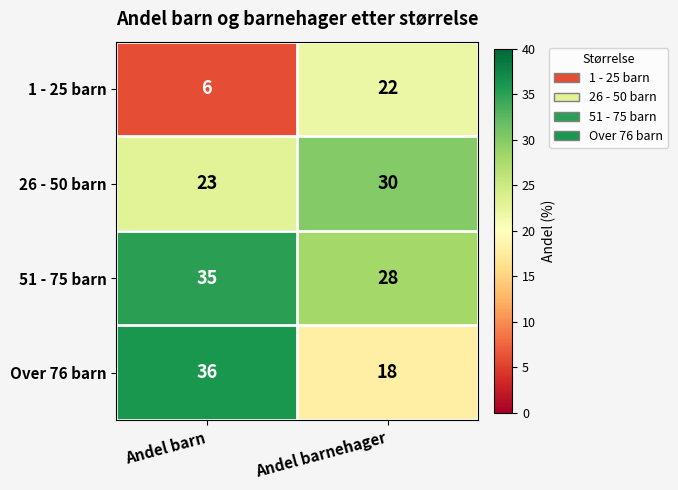

What is the total value across all series at Andel barn?

100